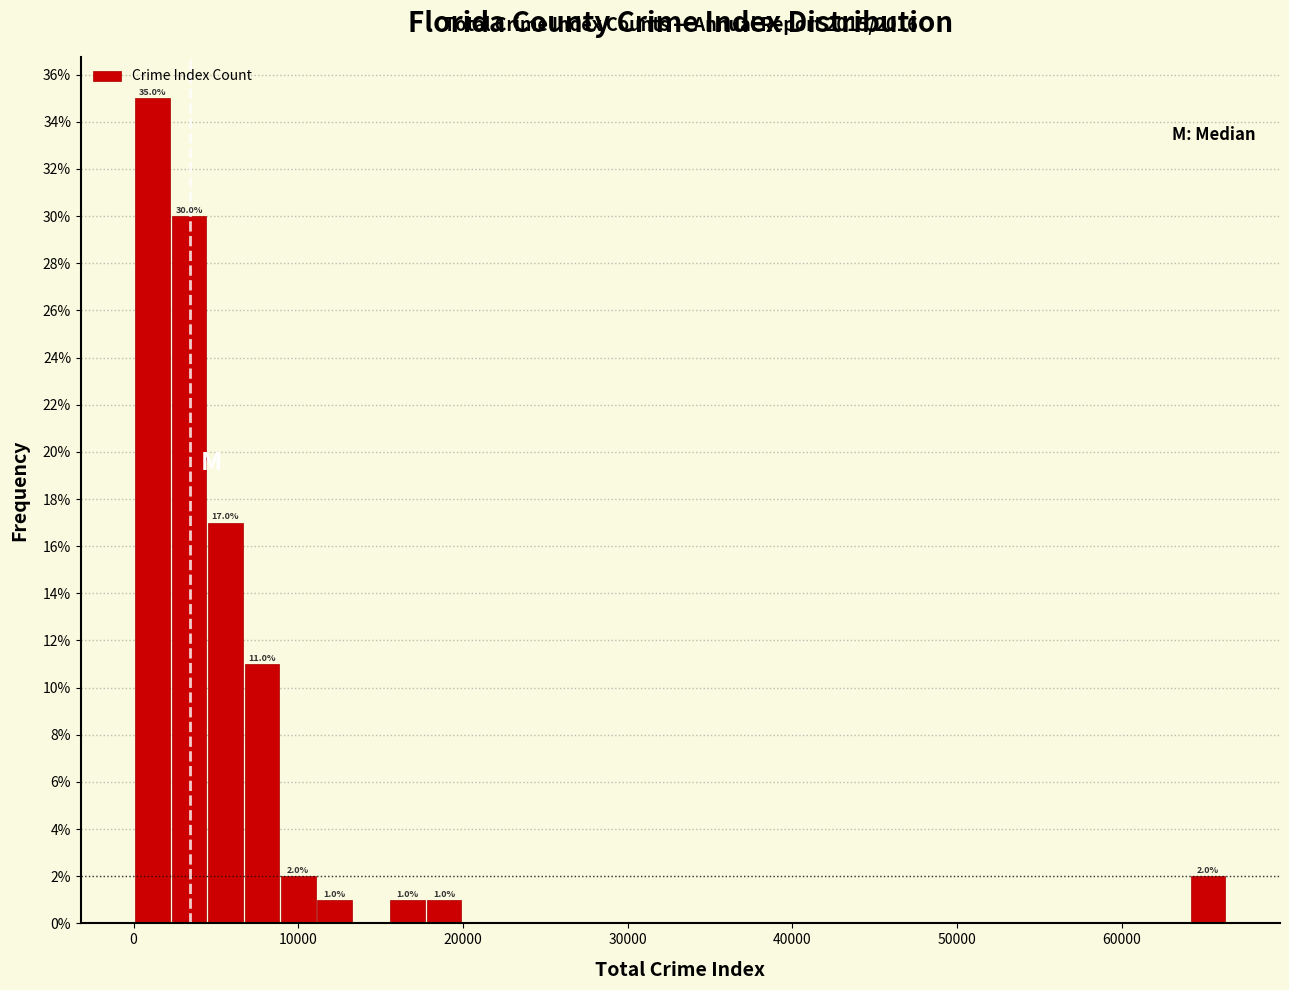

Around what value on the x-axis is the tallest bar? Give the approximate position of its centre, as read against the axis.

1000